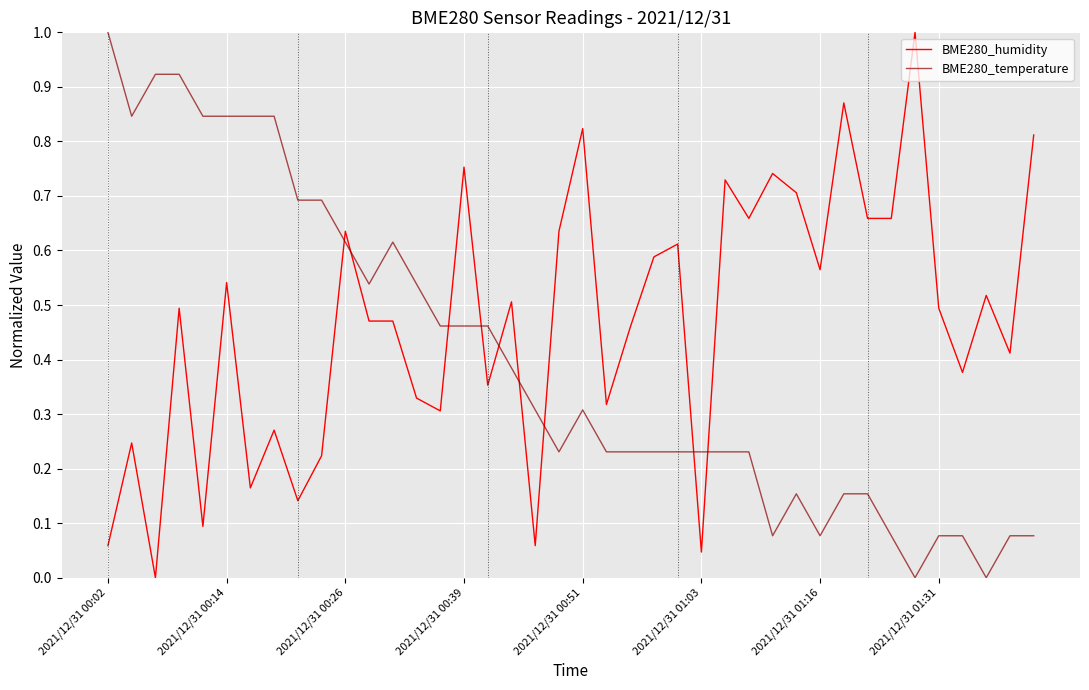

What is the difference between the maximum and minimum values in the BME280_humidity series?

1.0